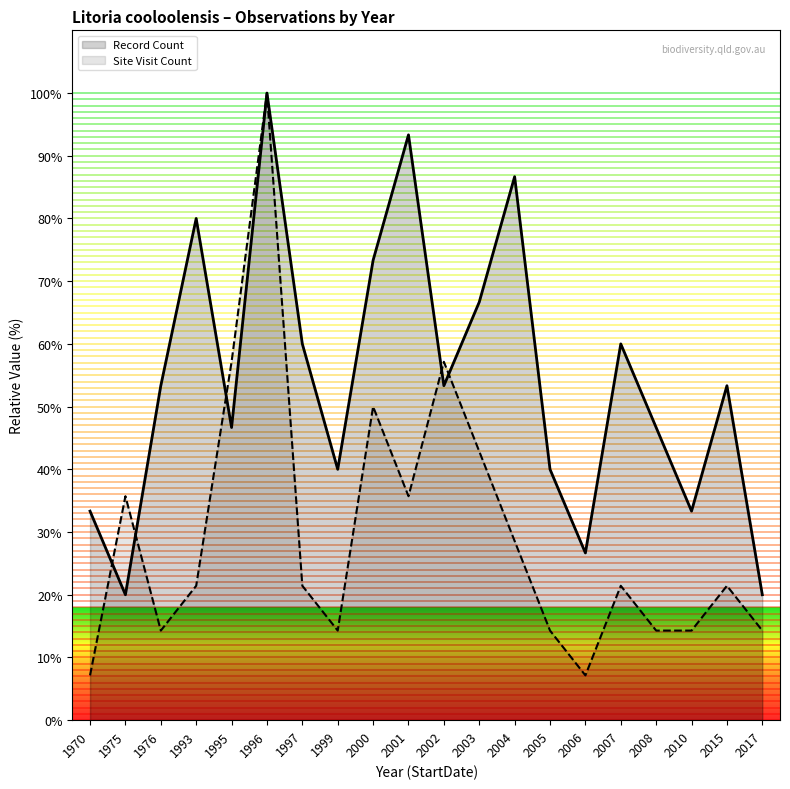

How many lines are shown in the chart?

2